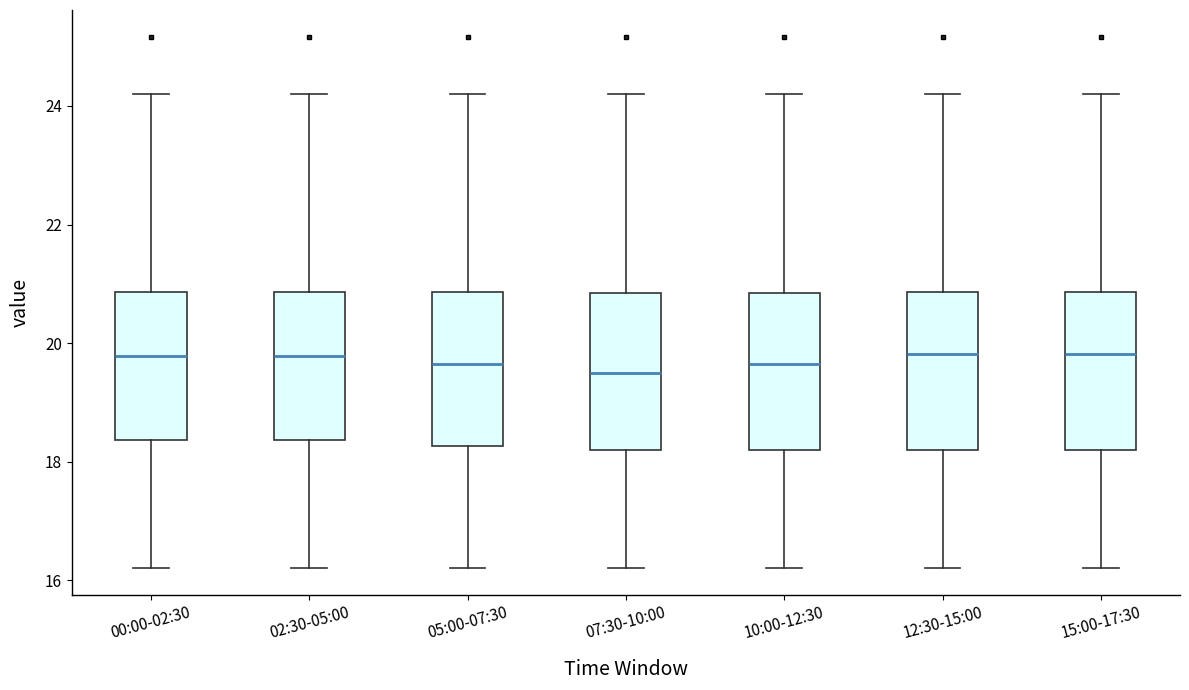

Reading left to right, read every box against the y-axis: the position of its median line, the range the box covers, and the ends of its whiskers. The values are not printed on the chart, so give them approximately, as read against the axis.

00:00-02:30: median 19.8, box 18.4 to 20.8, whiskers 16.2 to 24.2
02:30-05:00: median 19.8, box 18.4 to 20.8, whiskers 16.2 to 24.2
05:00-07:30: median 19.6, box 18.2 to 20.8, whiskers 16.2 to 24.2
07:30-10:00: median 19.6, box 18.2 to 20.8, whiskers 16.2 to 24.2
10:00-12:30: median 19.6, box 18.2 to 20.8, whiskers 16.2 to 24.2
12:30-15:00: median 19.8, box 18.2 to 20.8, whiskers 16.2 to 24.2
15:00-17:30: median 19.8, box 18.2 to 20.8, whiskers 16.2 to 24.2